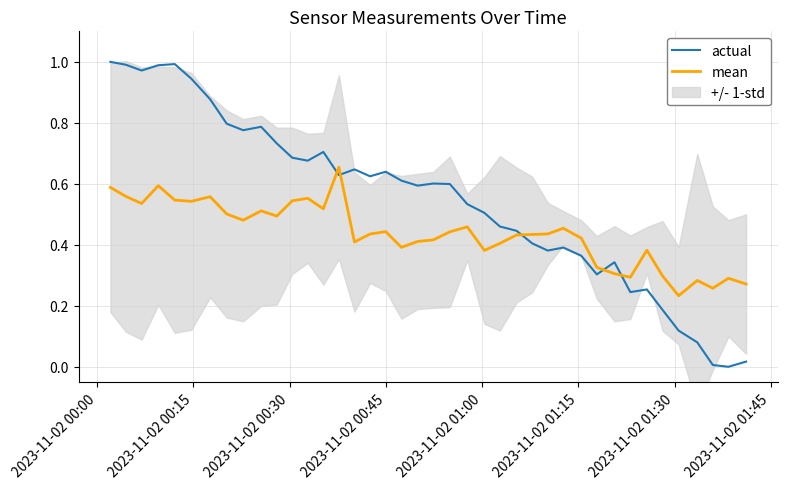

After their last crossing, which series has the higher values: actual or mean?

mean